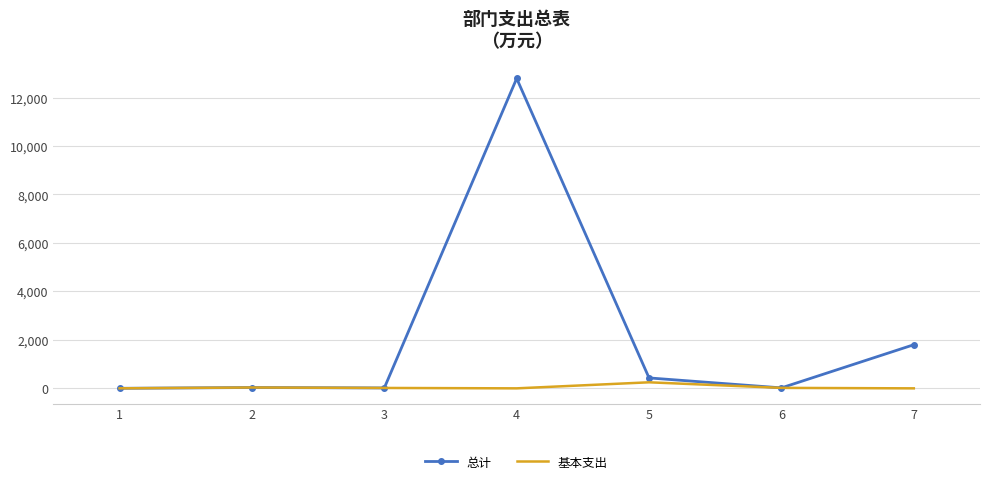

At which category is the sum across all series the highest?

4